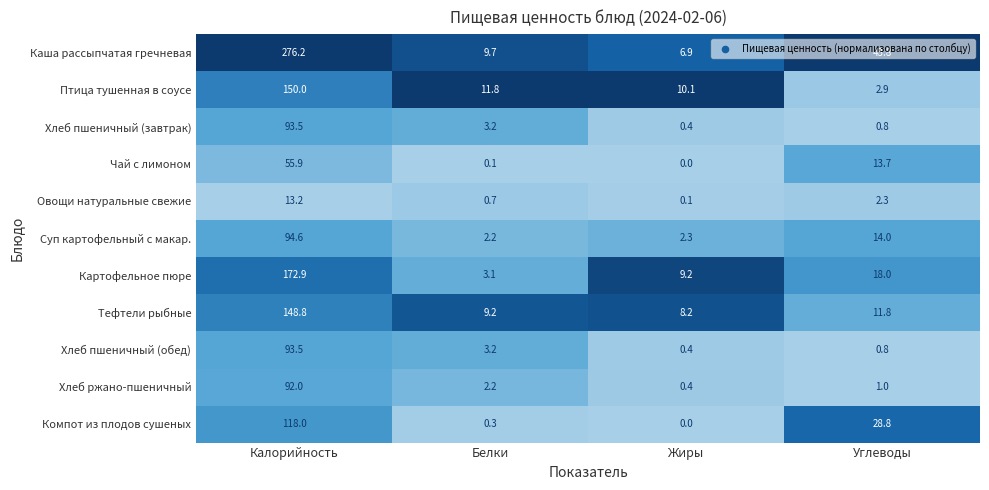

Which category has the highest value in the Хлеб ржано-пшеничный series?

Калорийность